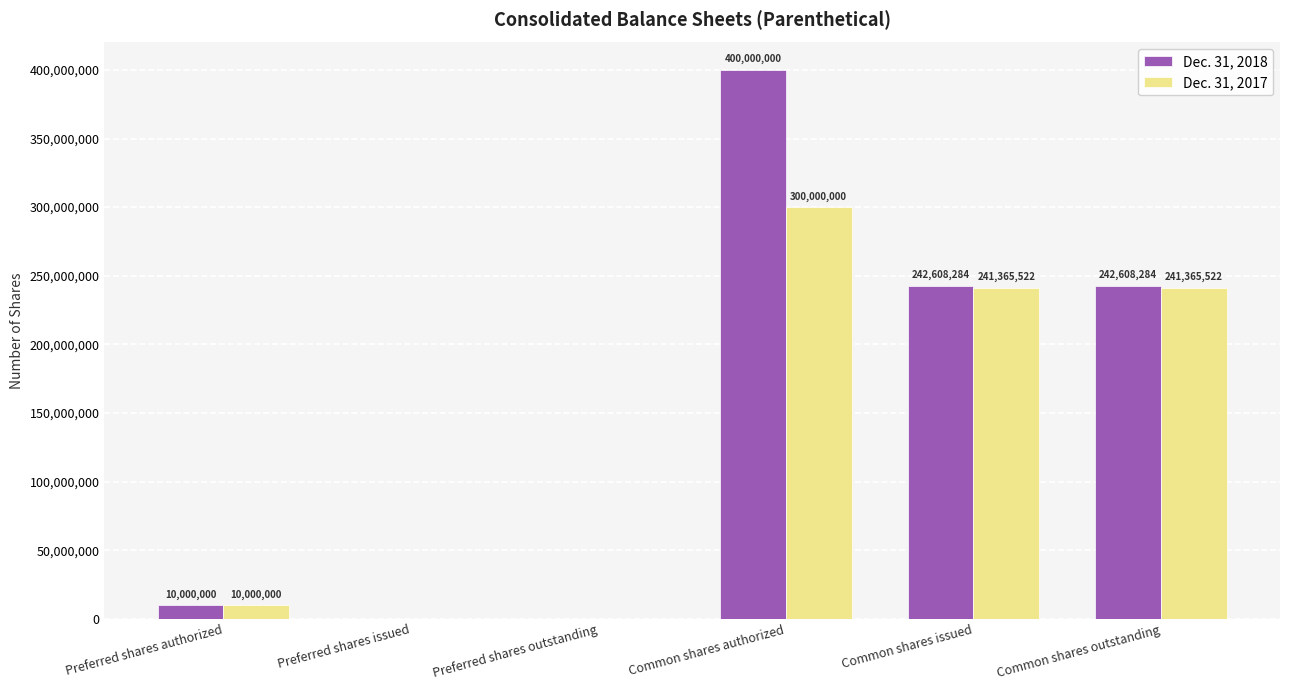

How many positive values does the Dec. 31, 2017 series have?

4